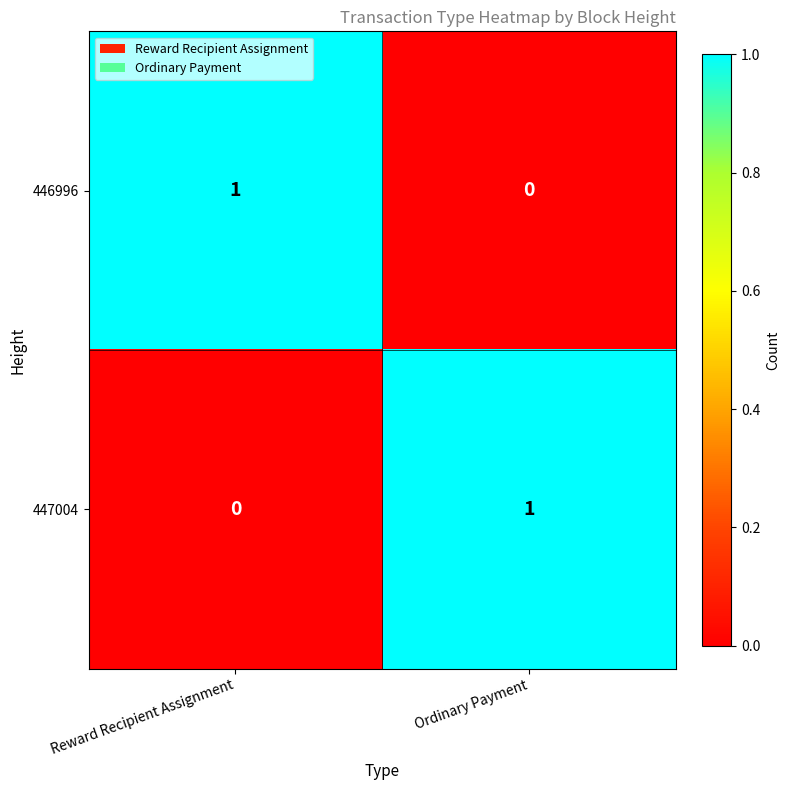

Is it true that 446996 equals 0 at Reward Recipient Assignment?

False